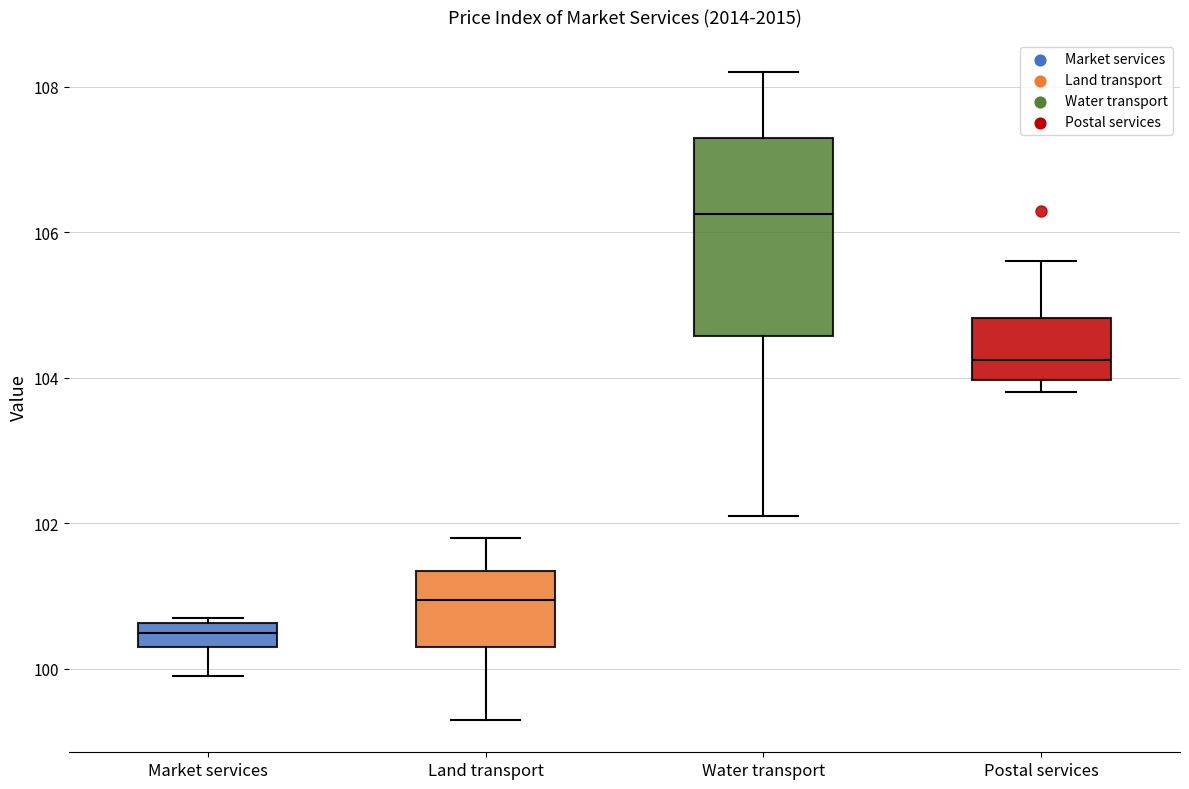

Which box's median line is the highest?

Water transport